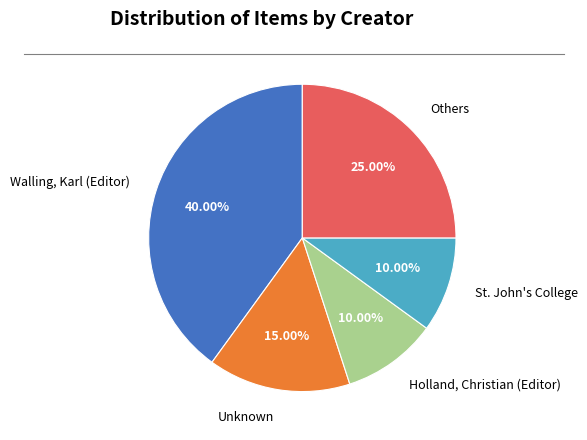

How many segments does this pie chart have?

5